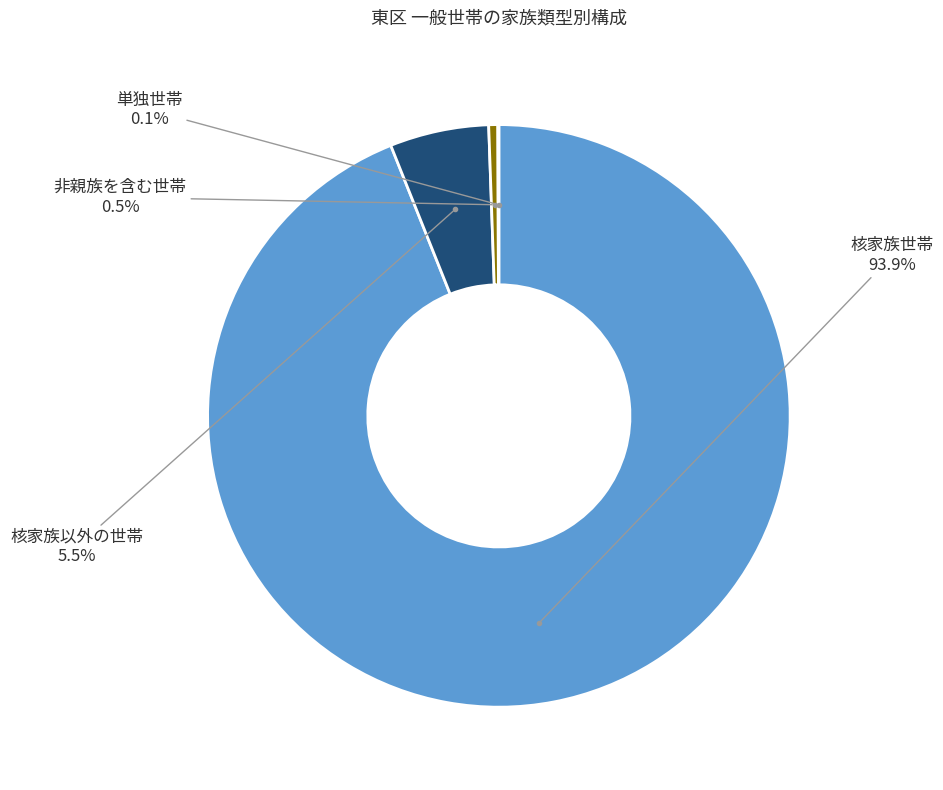

Does any single category account for the majority?

Yes